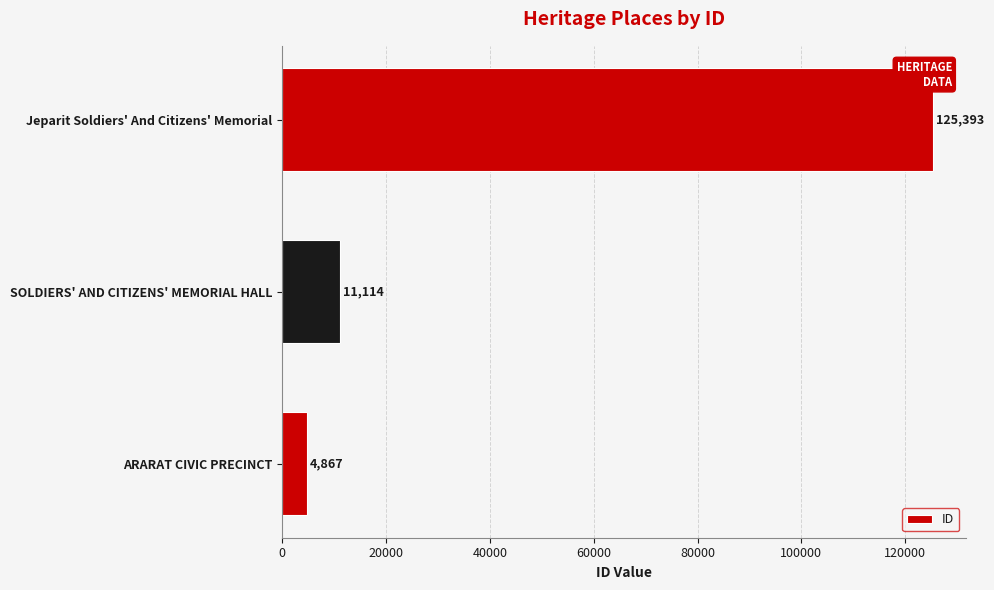

Between Jeparit Soldiers' And Citizens' Memorial and SOLDIERS' AND CITIZENS' MEMORIAL HALL, which is larger?

Jeparit Soldiers' And Citizens' Memorial